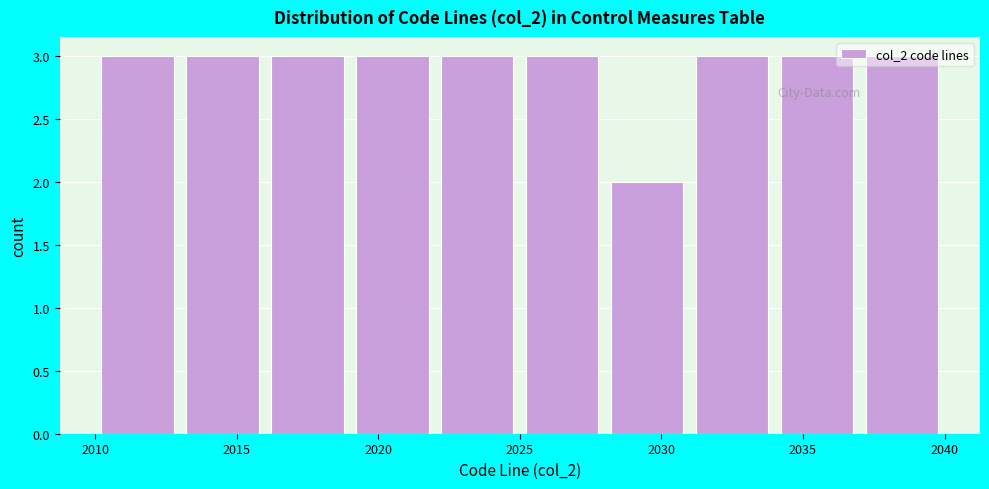

Reading left to right, list every bar in this chart as the range it spans on the x-axis followed by its height. The values are not printed on the chart, so give them approximately, as read against the axis.

2010 to 2013: 3
2013 to 2016: 3
2016 to 2019: 3
2019 to 2022: 3
2022 to 2025: 3
2025 to 2028: 3
2028 to 2031: 2
2031 to 2034: 3
2034 to 2037: 3
2037 to 2040: 3